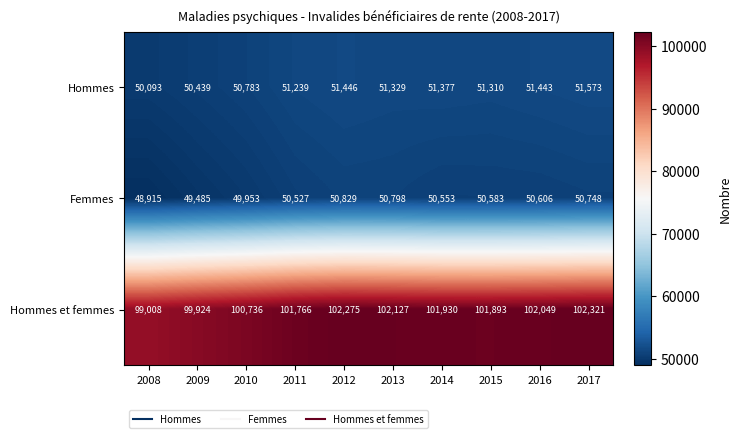

What is the difference between the maximum and minimum values in the Hommes series?

1480